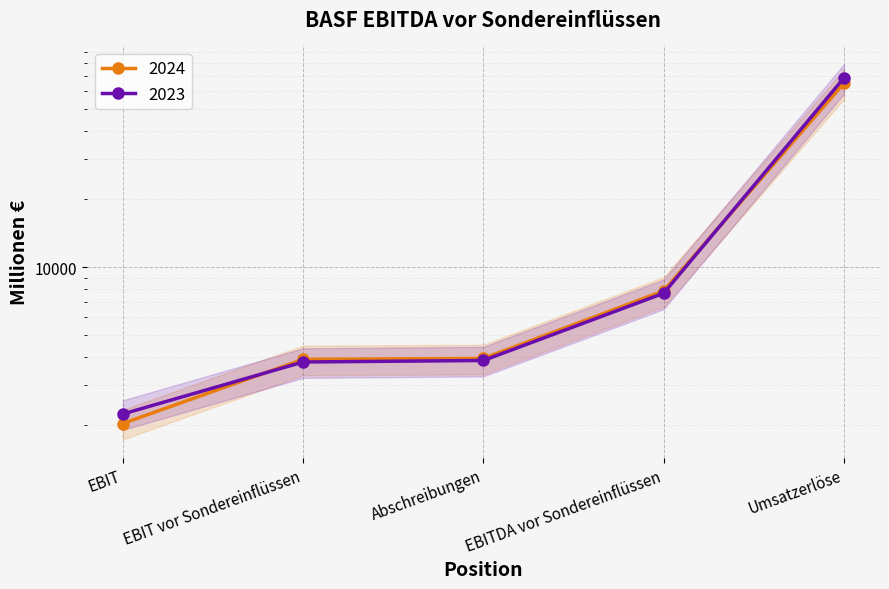

What is the spread (max minus min) of values at Abschreibungen?

81